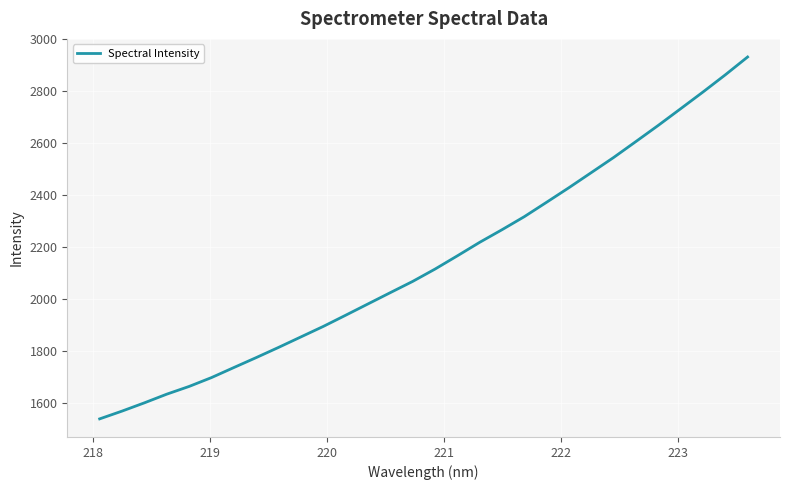

What is the maximum value shown in the chart?

2931.5